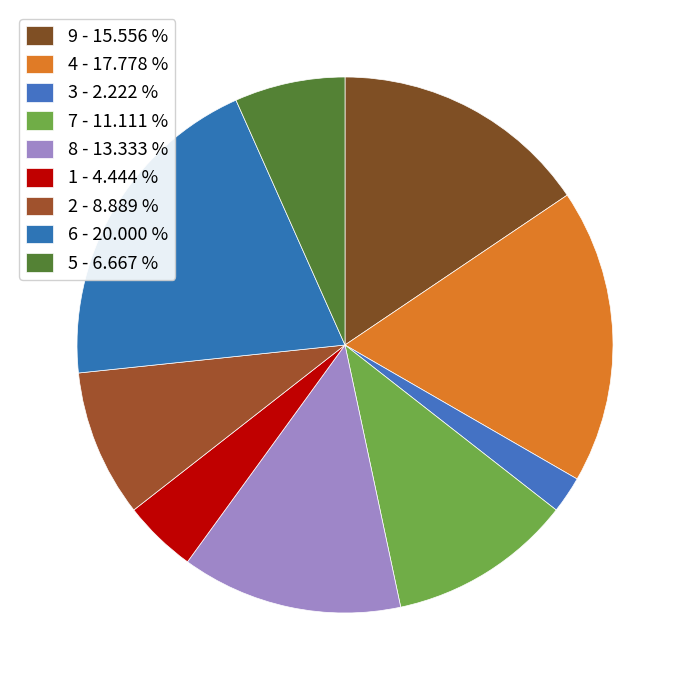

To the nearest percent, what portion does 9 represent?

16%